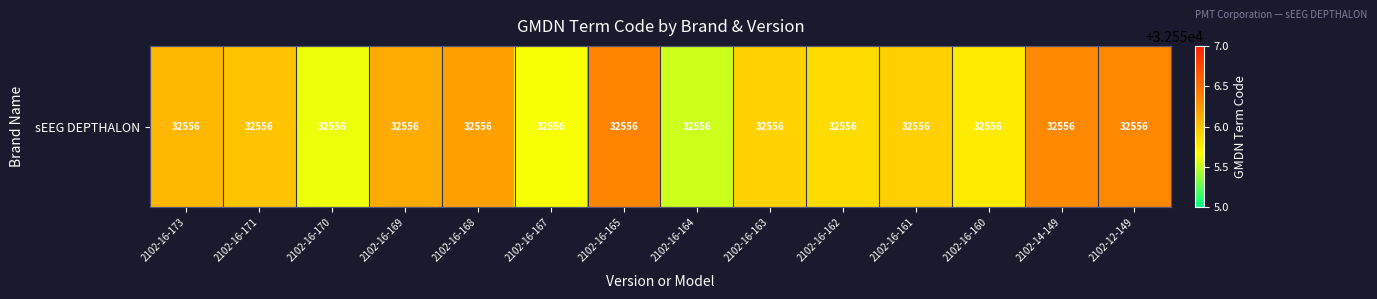

Which has a higher value, 2102-16-165 or 2102-16-163?

2102-16-165